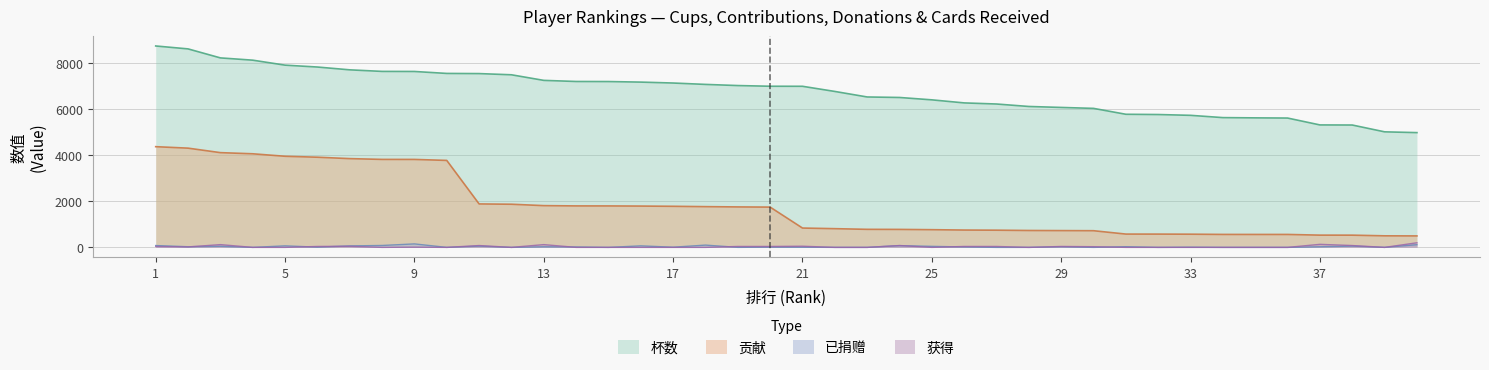

Where does the 已捐赠 series first go above 18?

1